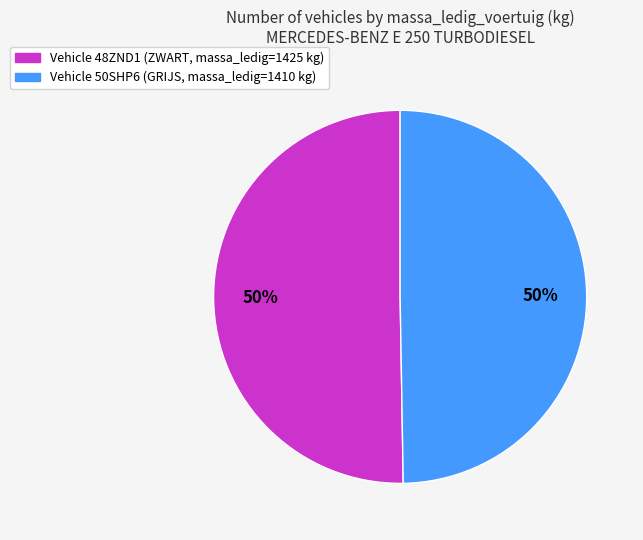

Count the number of slices in the pie.

2